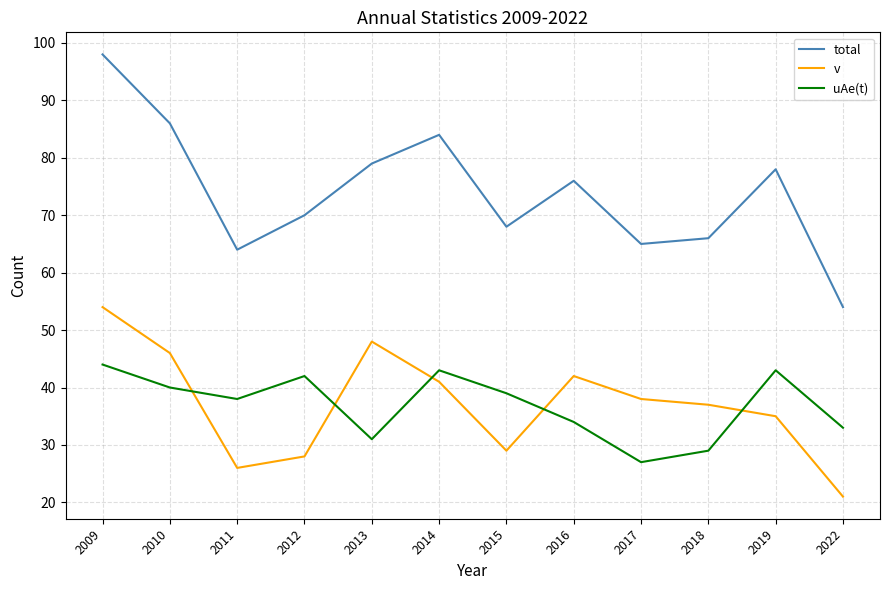

True or false: v and uAe(t) cross at least once.

True